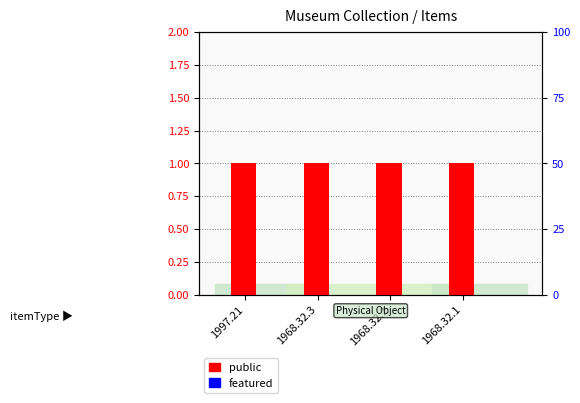

What position from the right is 1968.32.1?

1